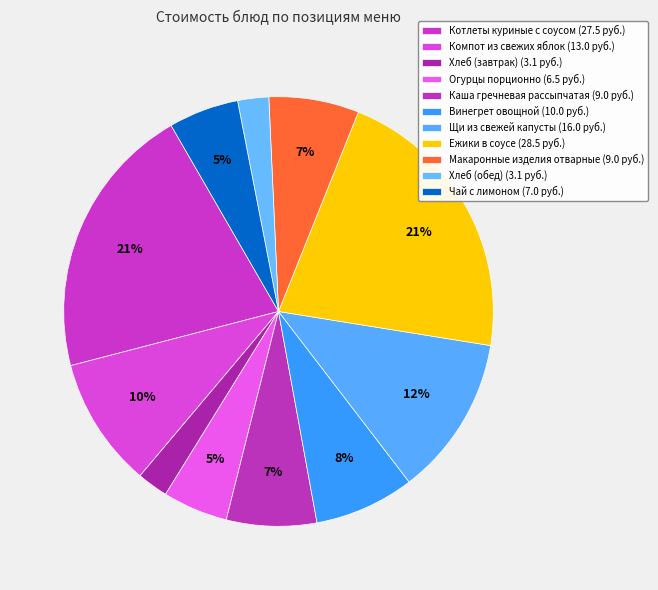

How many slices are in this pie chart?

11